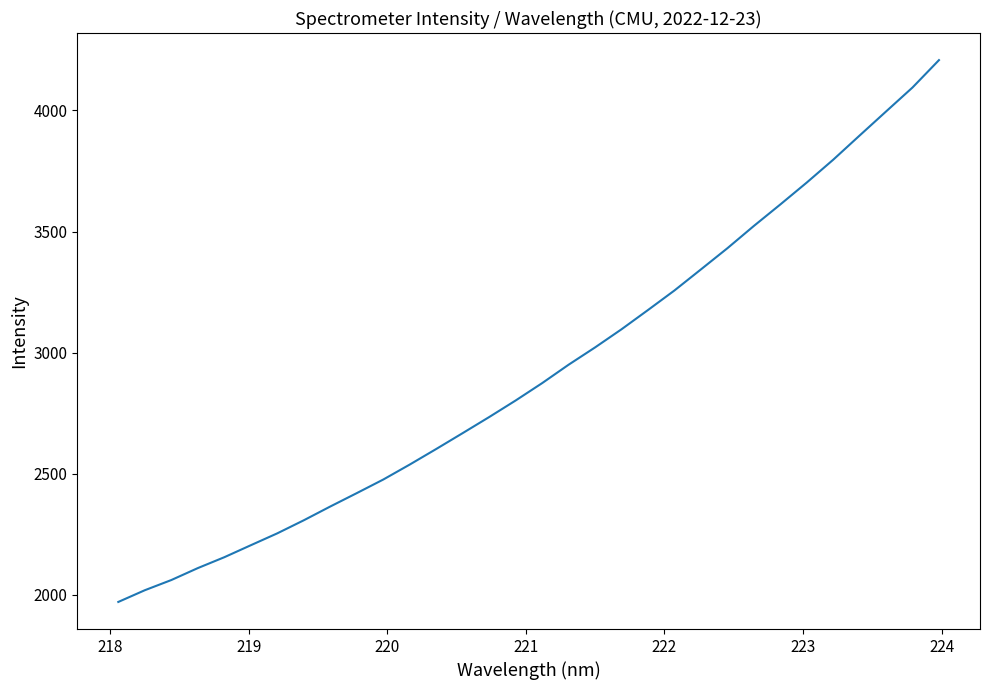

What is the minimum value shown in the chart?

1971.0